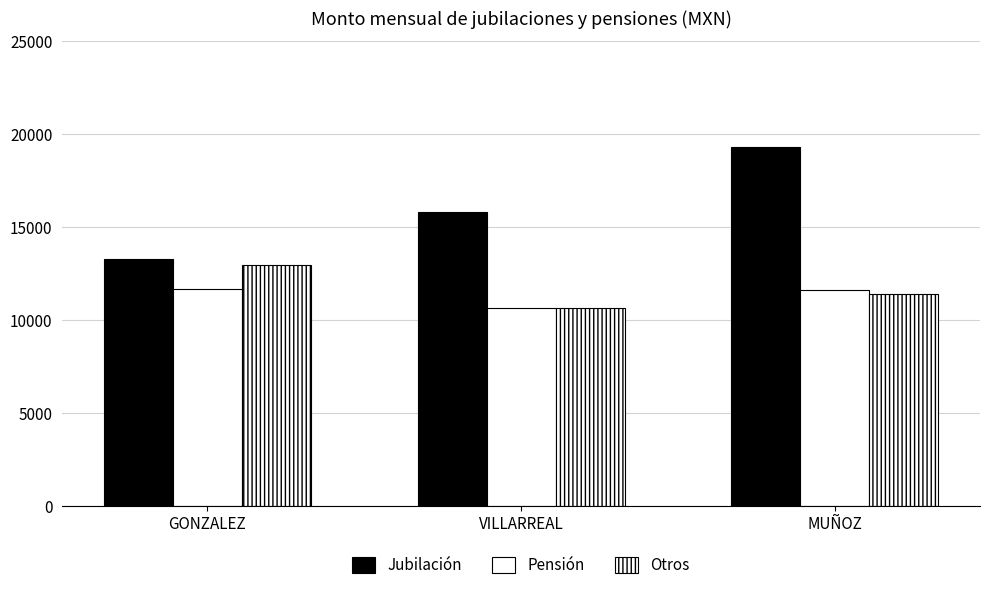

What is the difference between the highest and lowest values at GONZALEZ?

1589.0